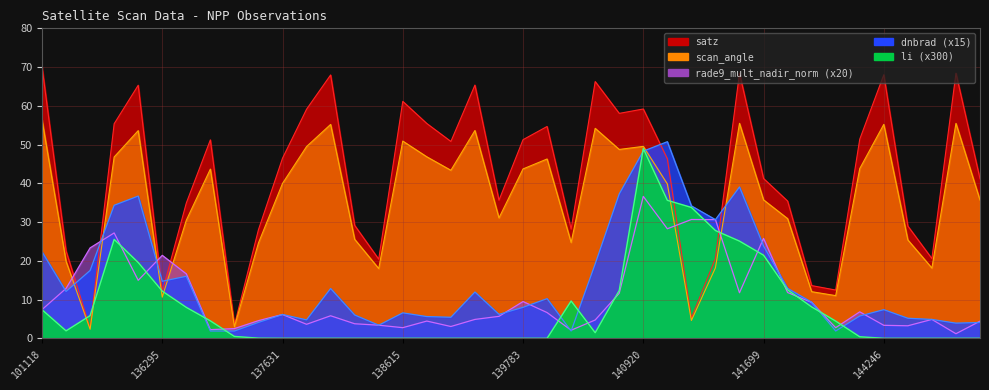

True or false: scan_angle and dnbrad intersect in this chart.

True